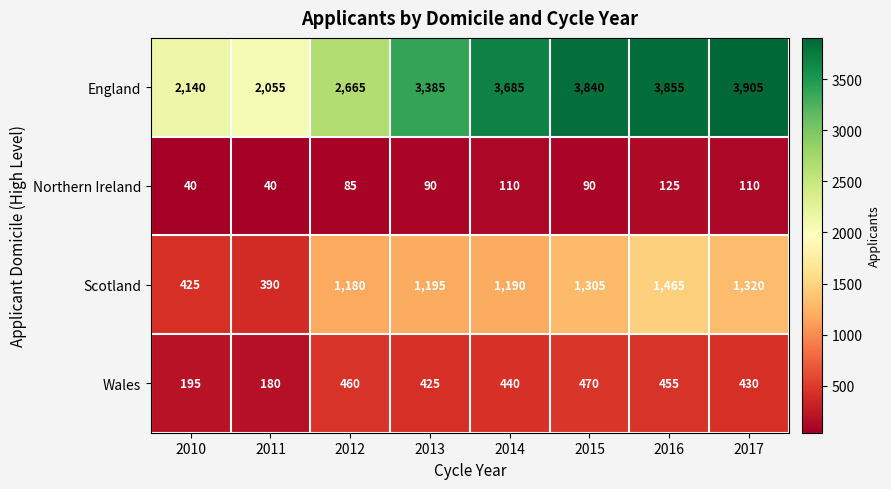

At how many categories does at least one series exceed 1266?

8